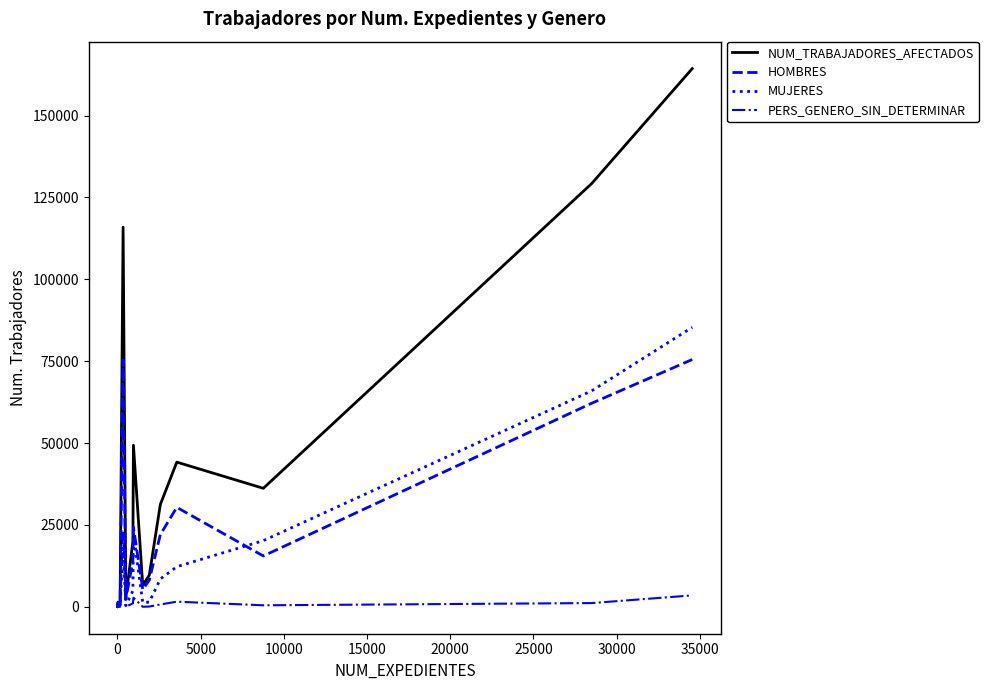

Count the number of categories in the chart.

18